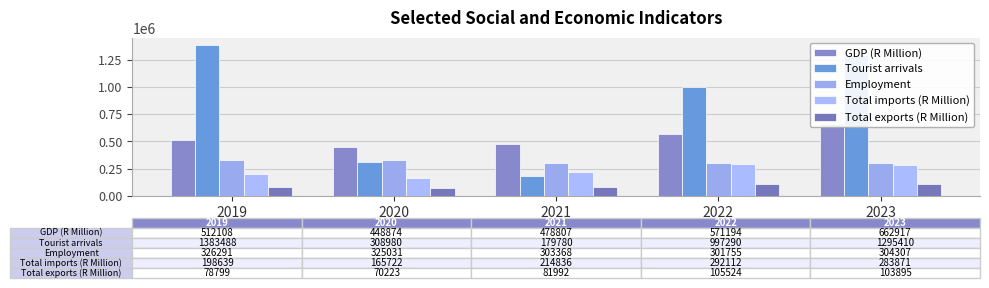

What is the difference between the Total imports (R Million) values at 2019 and 2022?

93473